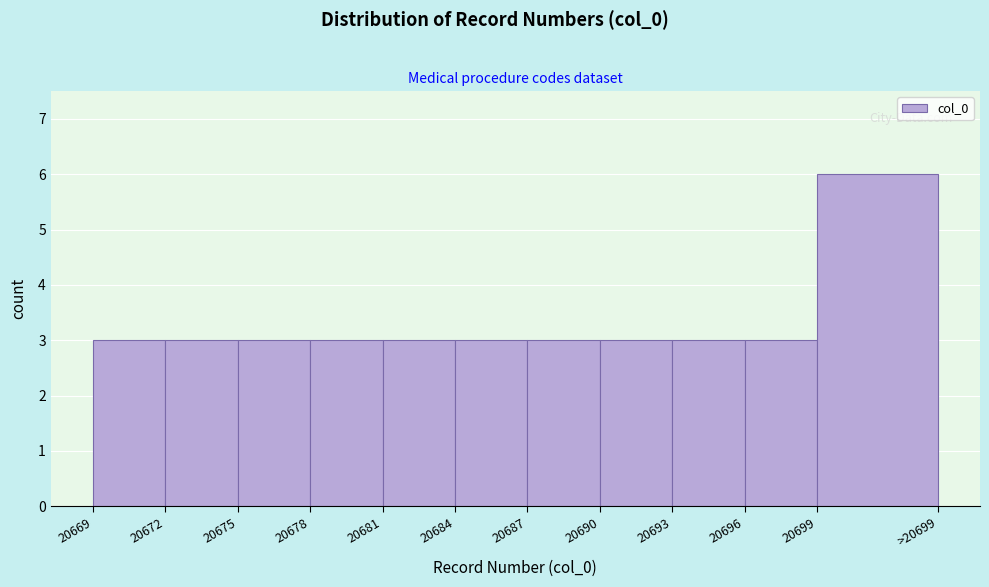

Reading left to right, extract all data points from this chart.

20669=3	20672=3	20675=3	20678=3	20681=3	20684=3	20687=3	20690=3	20693=3	20696=3	20699=6